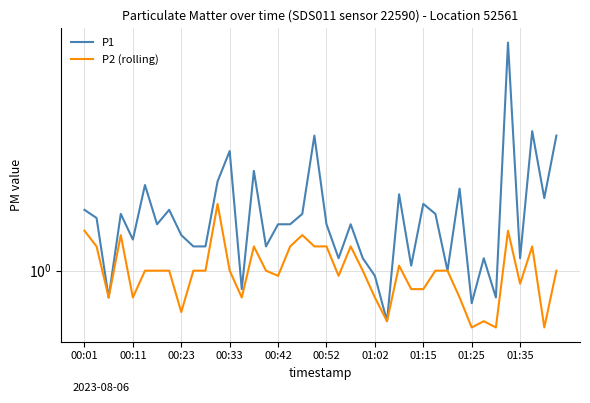

Reading left to right, extract all data points from this chart.

P1: 1.3	1.2	0.9	1.2	1.1	1.4	1.2	1.3	1.1	1.1	1.1	1.4	1.6	0.9	1.5	1.1	1.2	1.2	1.2	1.7	1.2	1.1	1.2	1.1	1.0	0.8	1.4	1.0	1.3	1.2	1.0	1.4	0.9	1.1	0.9	2.5	1.1	1.7	1.3	1.7
P2 (rolling): 1.2	1.1	0.9	1.1	0.9	1.0	1.0	1.0	0.8	1.0	1.0	1.3	1.0	0.9	1.1	1.0	1.0	1.1	1.1	1.1	1.1	1.0	1.1	1.0	0.9	0.8	1.0	0.9	0.9	1.0	1.0	0.9	0.8	0.8	0.8	1.2	0.9	1.1	0.8	1.0